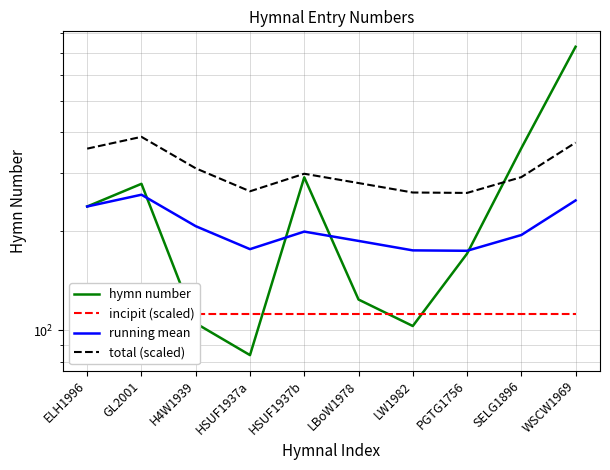

How many categories are shown in the chart?

10